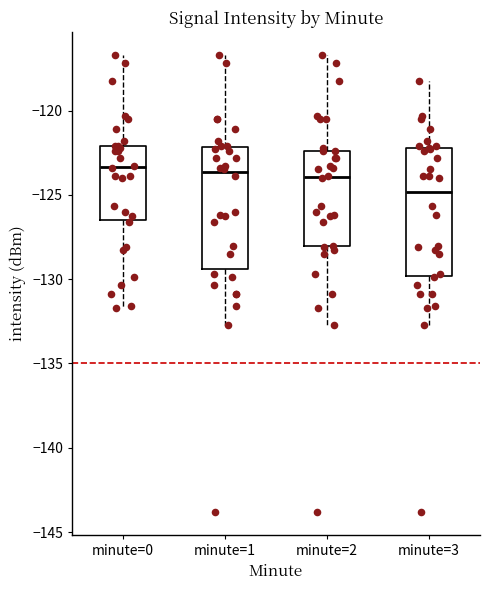

Which box's median line is the lowest?

minute=3